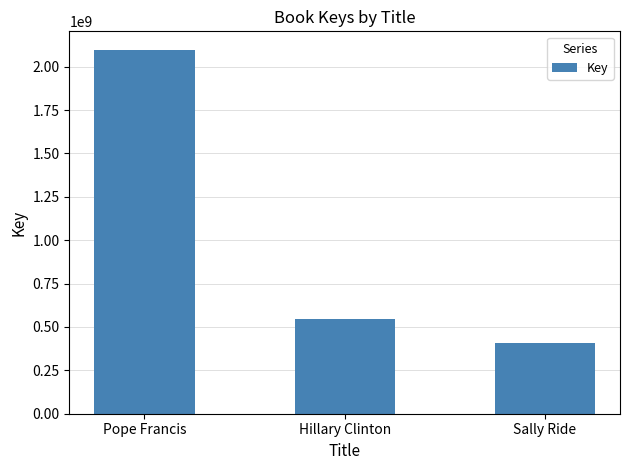

What is the change in value from Pope Francis to Hillary Clinton?

-1551895103